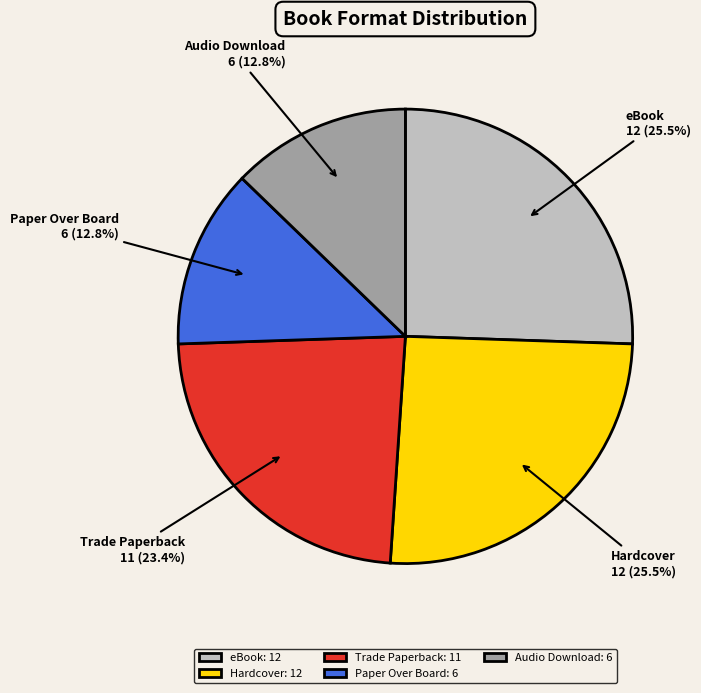

Which has a higher value, Audio Download or Hardcover?

Hardcover